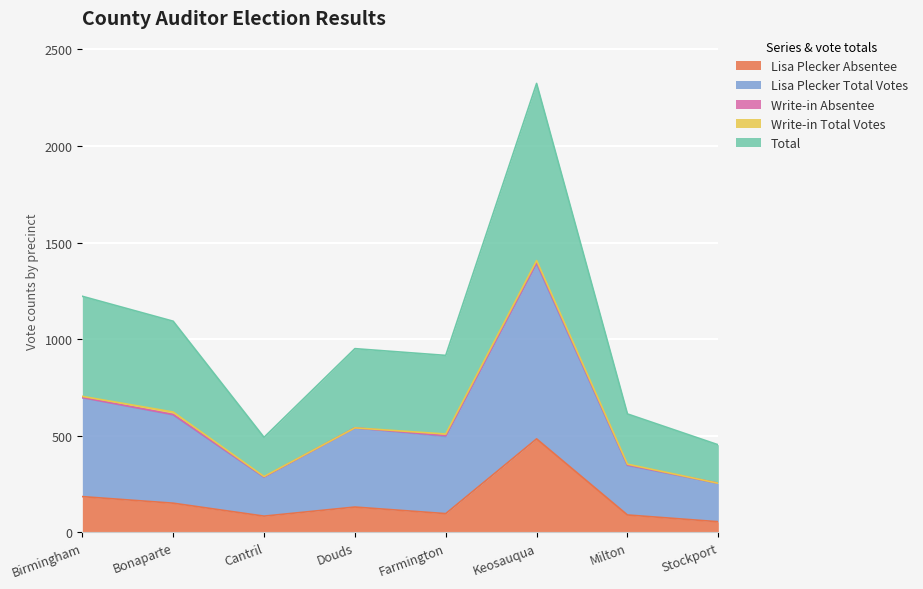

At which category does the chart reach its peak across all series?

Keosauqua